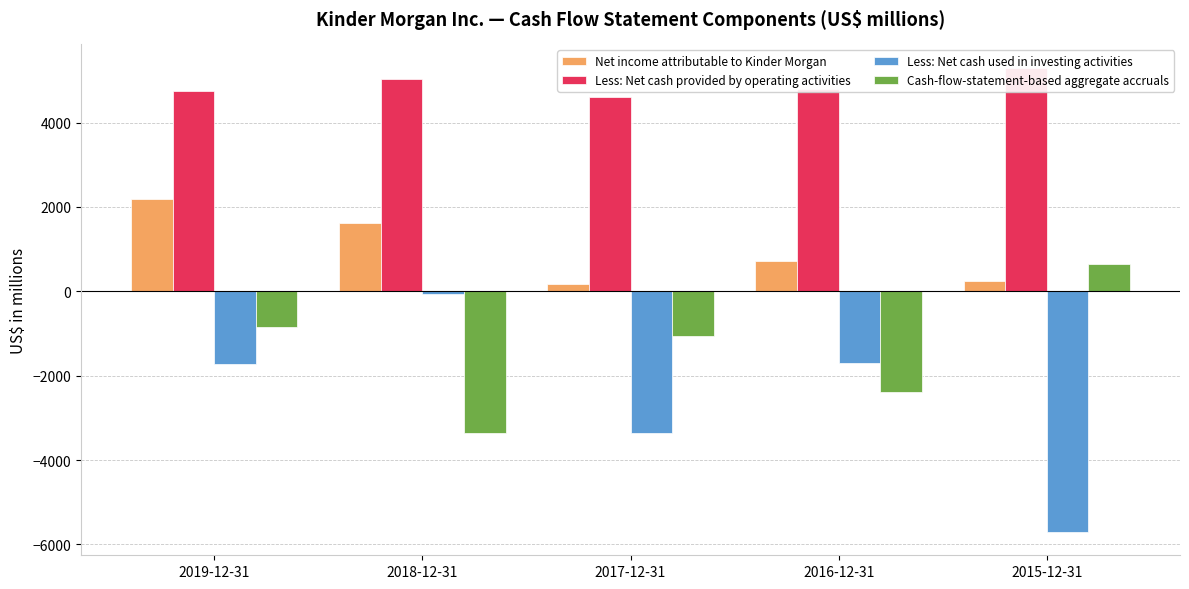

Which series has the largest total across all categories?

Less: Net cash provided by operating activities